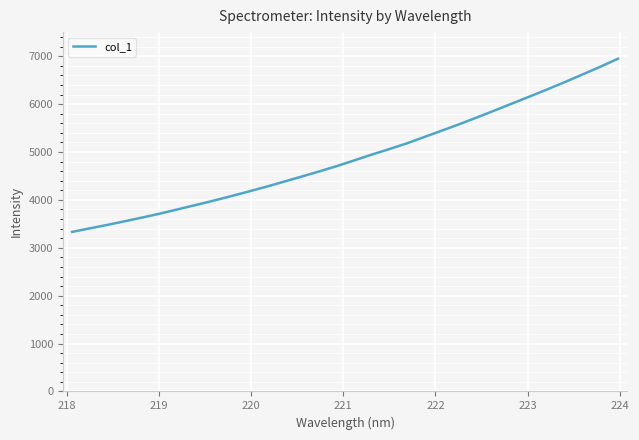

What is the smallest value displayed?

3331.5